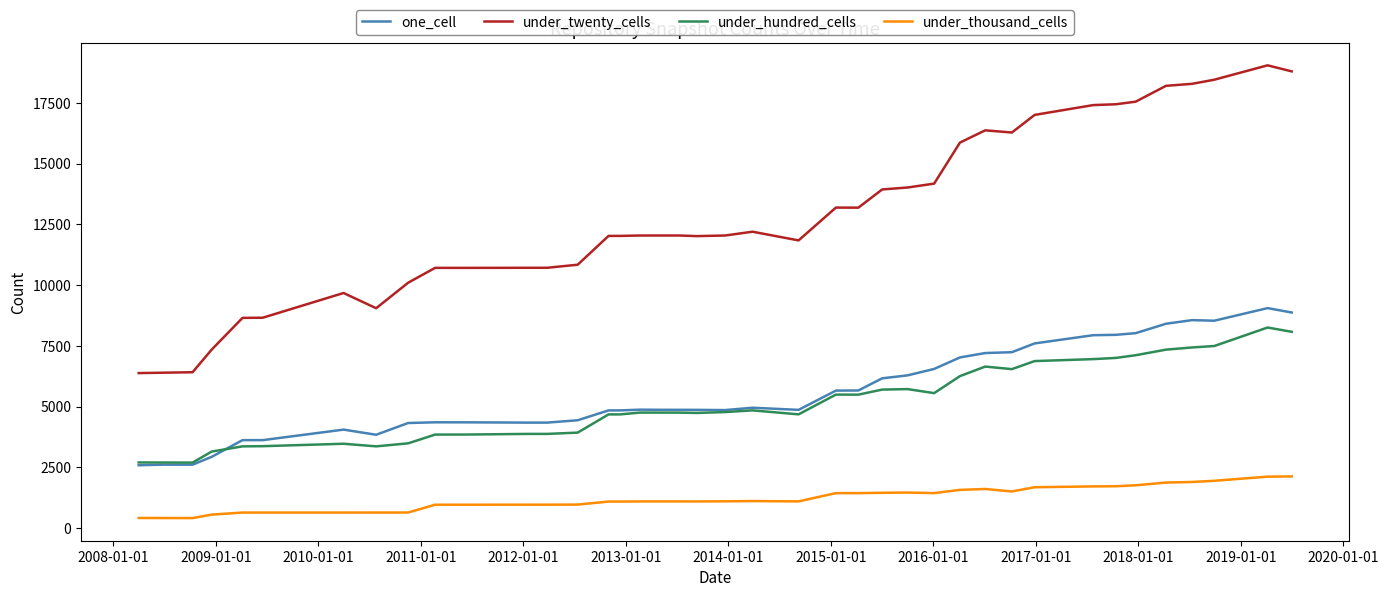

Which series has the largest total across all categories?

under_twenty_cells